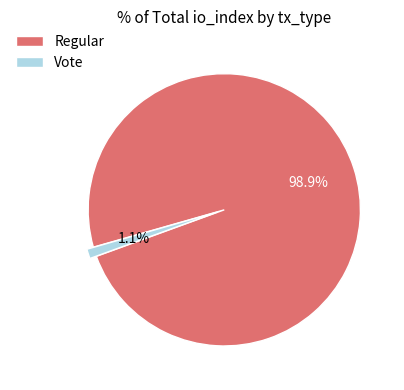

Is there any slice that represents more than half of the pie?

Yes